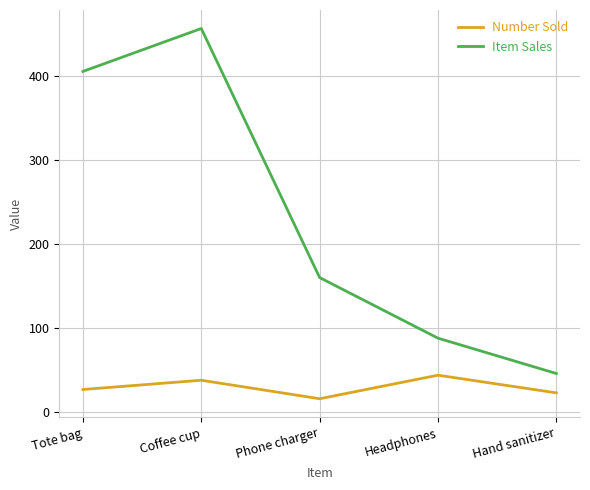

Count the number of data series in this chart.

2